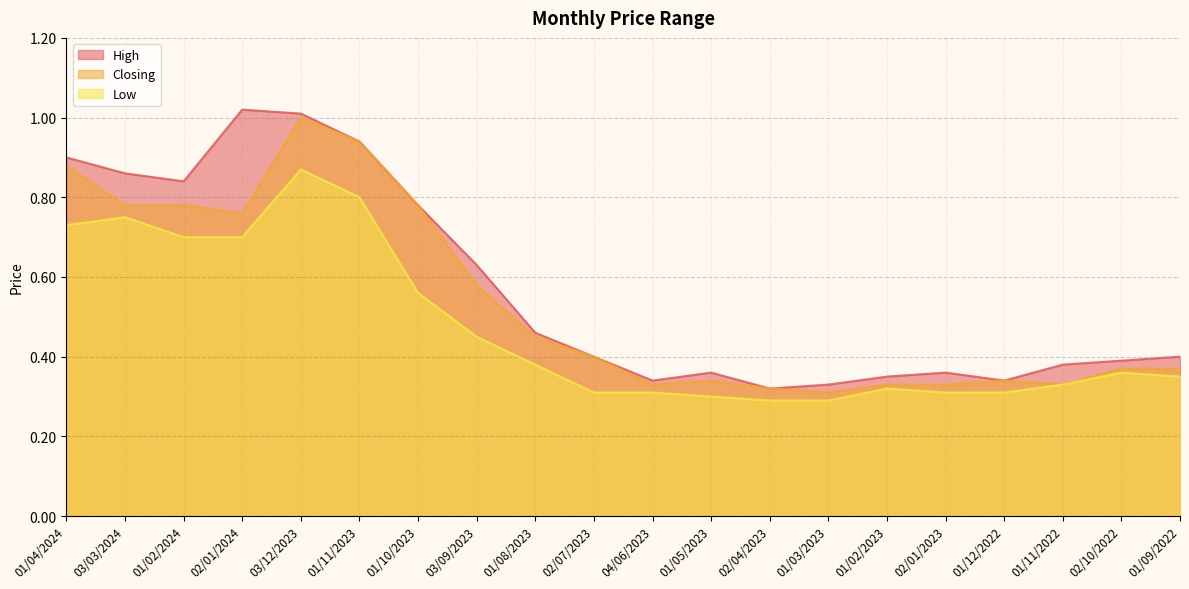

Which series has the largest total across all categories?

High